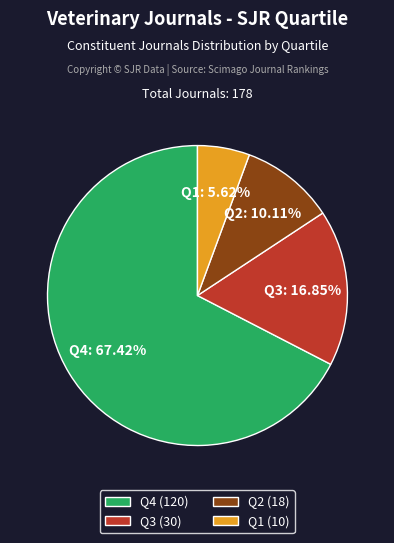

Is Q4 the majority of the pie?

Yes